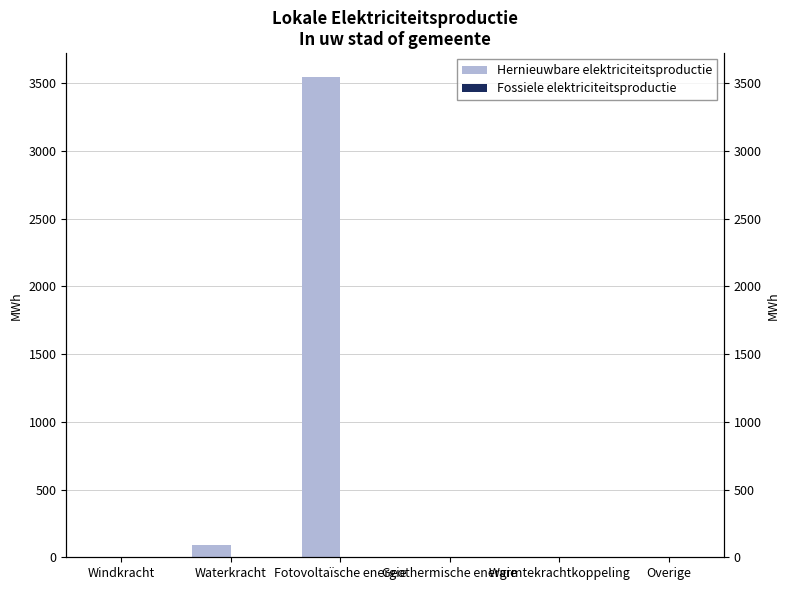

What position from the left is Warmtekrachtkoppeling?

5